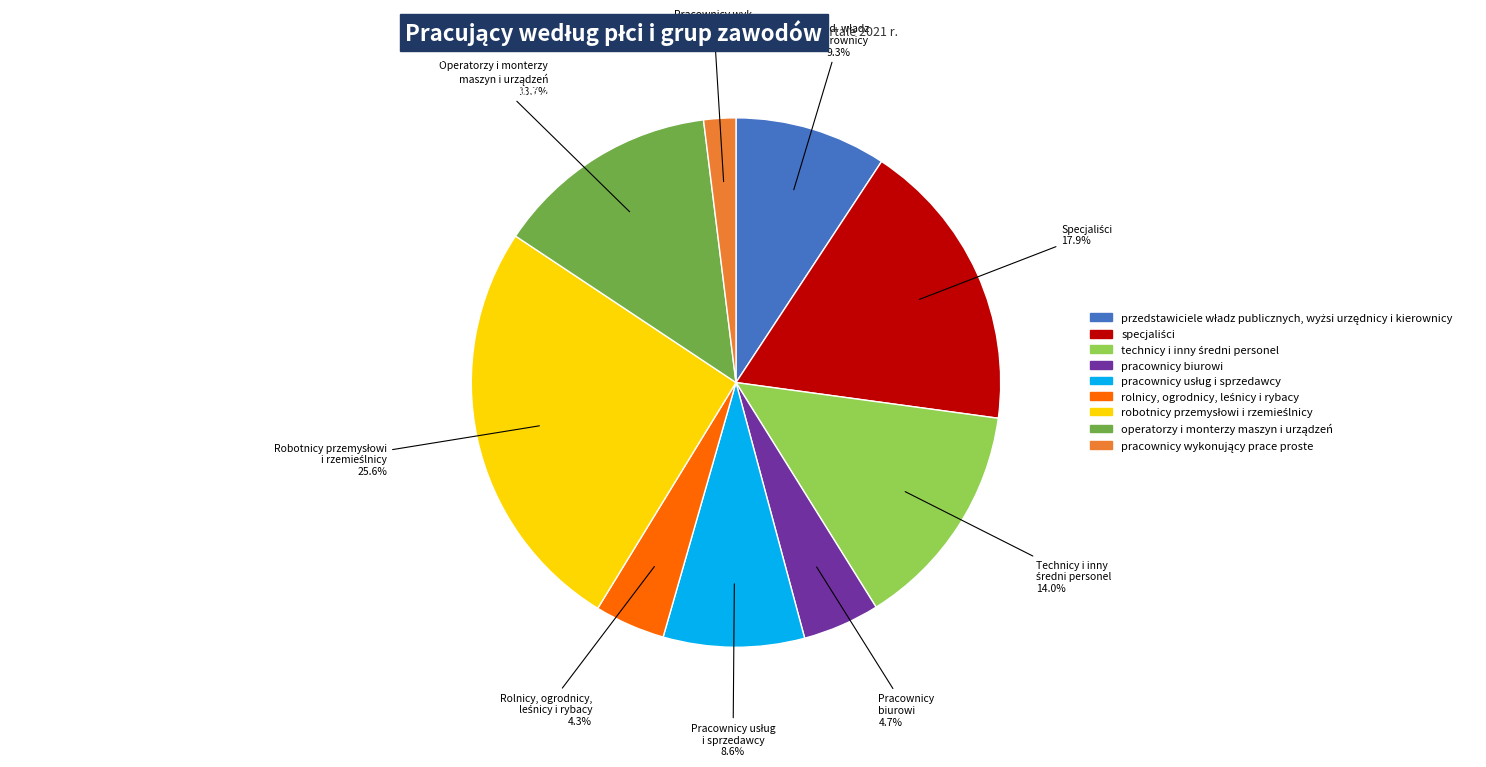

Does any single category account for the majority?

No